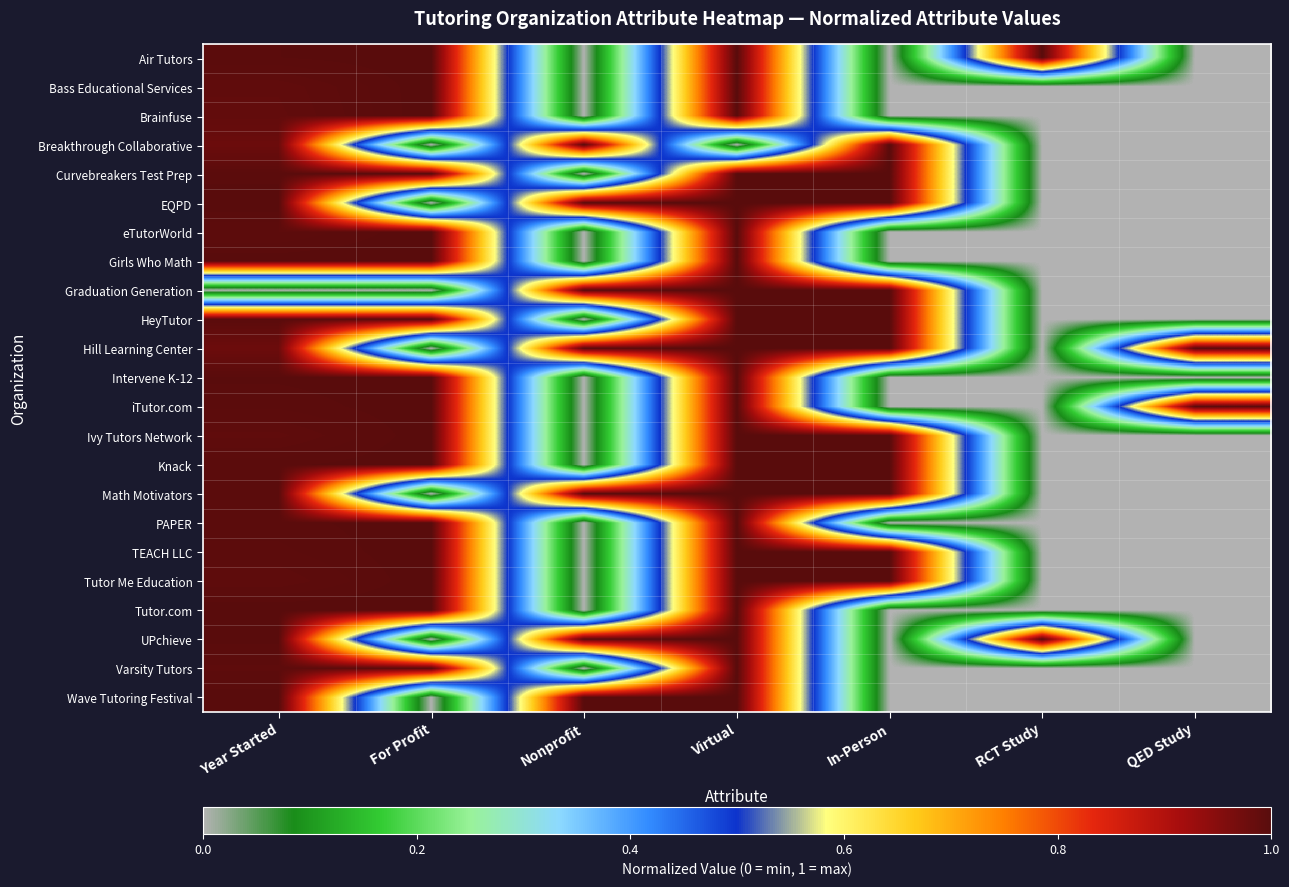

Reading right to left, list all the values displayed in this chart.

Air Tutors: QED Study=0.0	RCT Study=1.0	In-Person=0.0	Virtual=1.0	Nonprofit=0.0	For Profit=1.0	Year Started=1.0
Bass Educational Services: QED Study=0.0	RCT Study=0.0	In-Person=0.0	Virtual=1.0	Nonprofit=0.0	For Profit=1.0	Year Started=1.0
Brainfuse: QED Study=0.0	RCT Study=0.0	In-Person=0.0	Virtual=1.0	Nonprofit=0.0	For Profit=1.0	Year Started=1.0
Breakthrough Collaborative: QED Study=0.0	RCT Study=0.0	In-Person=1.0	Virtual=0.0	Nonprofit=1.0	For Profit=0.0	Year Started=1.0
Curvebreakers Test Prep: QED Study=0.0	RCT Study=0.0	In-Person=1.0	Virtual=1.0	Nonprofit=0.0	For Profit=1.0	Year Started=1.0
EQPD: QED Study=0.0	RCT Study=0.0	In-Person=1.0	Virtual=1.0	Nonprofit=1.0	For Profit=0.0	Year Started=1.0
eTutorWorld: QED Study=0.0	RCT Study=0.0	In-Person=0.0	Virtual=1.0	Nonprofit=0.0	For Profit=1.0	Year Started=1.0
Girls Who Math: QED Study=0.0	RCT Study=0.0	In-Person=0.0	Virtual=1.0	Nonprofit=0.0	For Profit=1.0	Year Started=1.0
Graduation Generation: QED Study=0.0	RCT Study=0.0	In-Person=1.0	Virtual=1.0	Nonprofit=1.0	For Profit=0.0	Year Started=0.0
HeyTutor: QED Study=0.0	RCT Study=0.0	In-Person=1.0	Virtual=1.0	Nonprofit=0.0	For Profit=1.0	Year Started=1.0
Hill Learning Center: QED Study=1.0	RCT Study=0.0	In-Person=1.0	Virtual=1.0	Nonprofit=1.0	For Profit=0.0	Year Started=1.0
Intervene K-12: QED Study=0.0	RCT Study=0.0	In-Person=0.0	Virtual=1.0	Nonprofit=0.0	For Profit=1.0	Year Started=1.0
iTutor.com: QED Study=1.0	RCT Study=0.0	In-Person=0.0	Virtual=1.0	Nonprofit=0.0	For Profit=1.0	Year Started=1.0
Ivy Tutors Network: QED Study=0.0	RCT Study=0.0	In-Person=1.0	Virtual=1.0	Nonprofit=0.0	For Profit=1.0	Year Started=1.0
Knack: QED Study=0.0	RCT Study=0.0	In-Person=1.0	Virtual=1.0	Nonprofit=0.0	For Profit=1.0	Year Started=1.0
Math Motivators: QED Study=0.0	RCT Study=0.0	In-Person=1.0	Virtual=1.0	Nonprofit=1.0	For Profit=0.0	Year Started=1.0
PAPER: QED Study=0.0	RCT Study=0.0	In-Person=0.0	Virtual=1.0	Nonprofit=0.0	For Profit=1.0	Year Started=1.0
TEACH LLC: QED Study=0.0	RCT Study=0.0	In-Person=1.0	Virtual=1.0	Nonprofit=0.0	For Profit=1.0	Year Started=1.0
Tutor Me Education: QED Study=0.0	RCT Study=0.0	In-Person=1.0	Virtual=1.0	Nonprofit=0.0	For Profit=1.0	Year Started=1.0
Tutor.com: QED Study=0.0	RCT Study=0.0	In-Person=0.0	Virtual=1.0	Nonprofit=0.0	For Profit=1.0	Year Started=1.0
UPchieve: QED Study=0.0	RCT Study=1.0	In-Person=0.0	Virtual=1.0	Nonprofit=1.0	For Profit=0.0	Year Started=1.0
Varsity Tutors: QED Study=0.0	RCT Study=0.0	In-Person=0.0	Virtual=1.0	Nonprofit=0.0	For Profit=1.0	Year Started=1.0
Wave Tutoring Festival: QED Study=0.0	RCT Study=0.0	In-Person=0.0	Virtual=1.0	Nonprofit=1.0	For Profit=0.0	Year Started=1.0